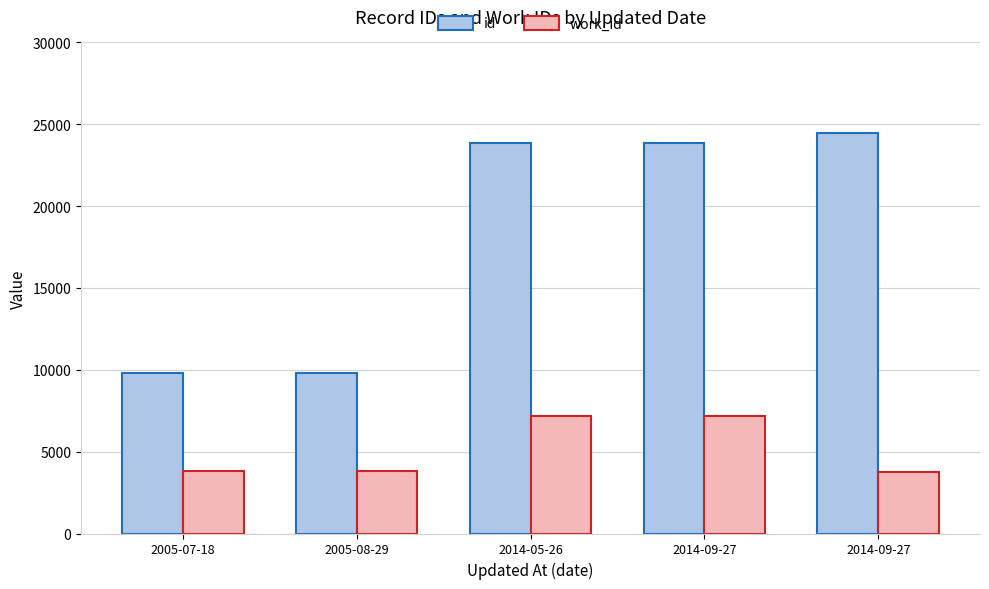

What are all the series names shown in the legend?

id, work_id